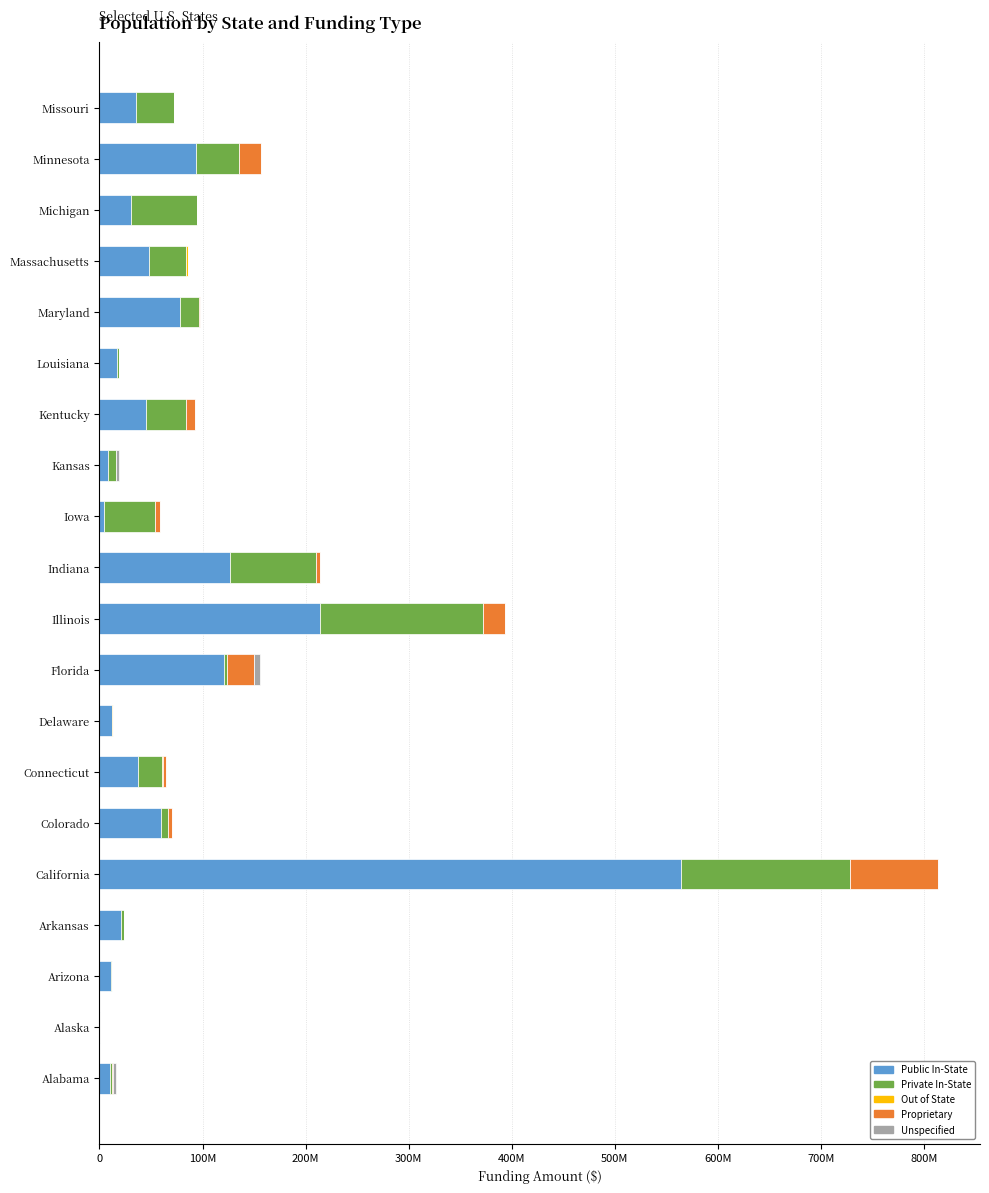

How many values in the Public In-State series are below 37054259?

10